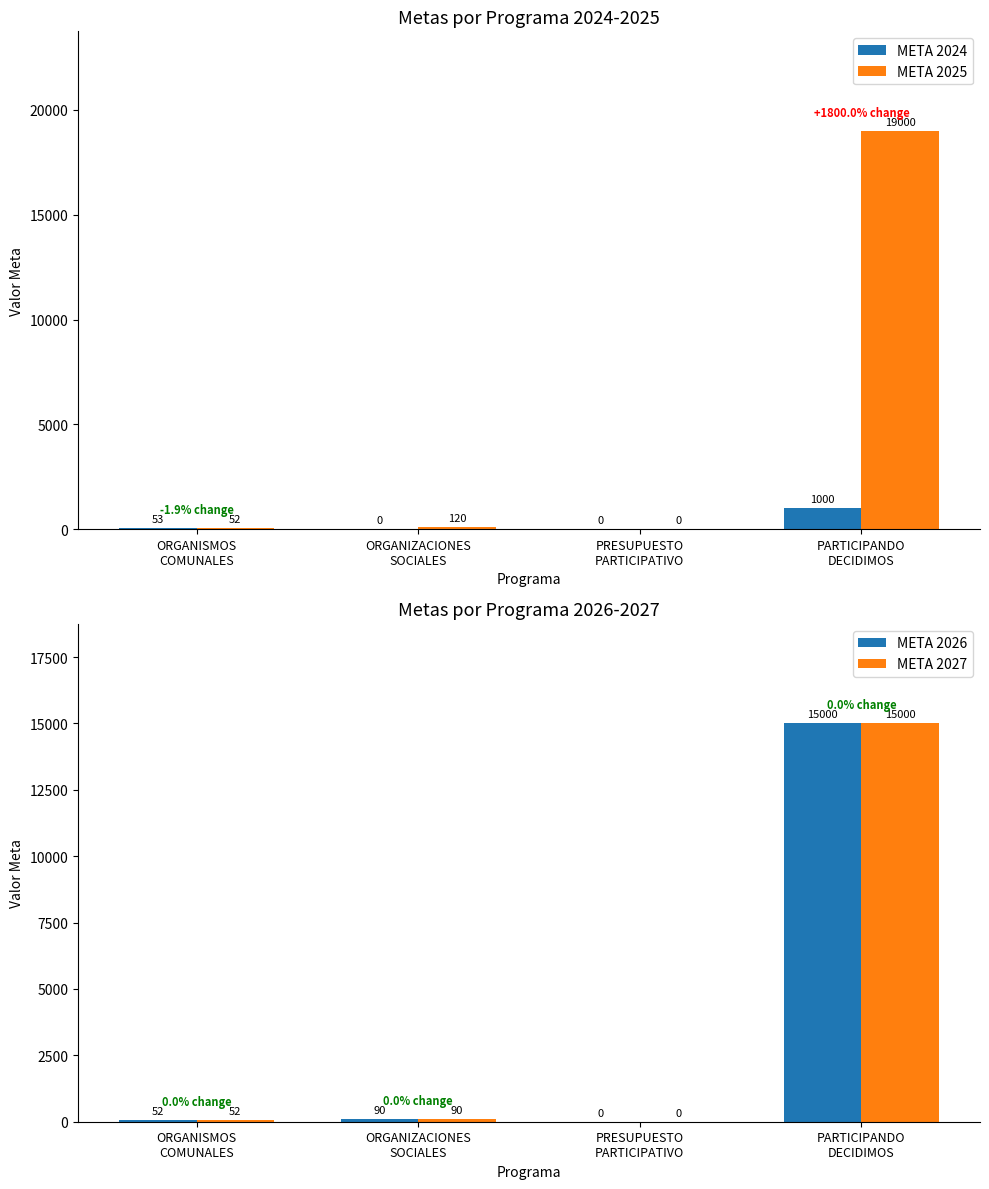

What is the value of the META 2027 bar at the 4th from the left?

15000